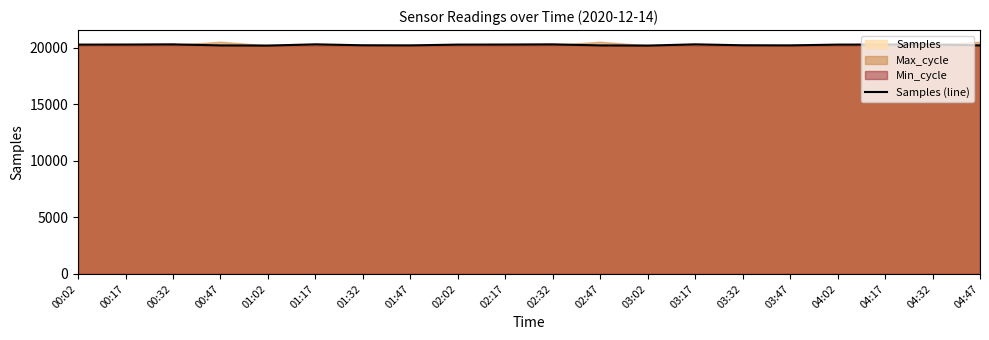

What is the value of the 3rd point from the left?

20311.0